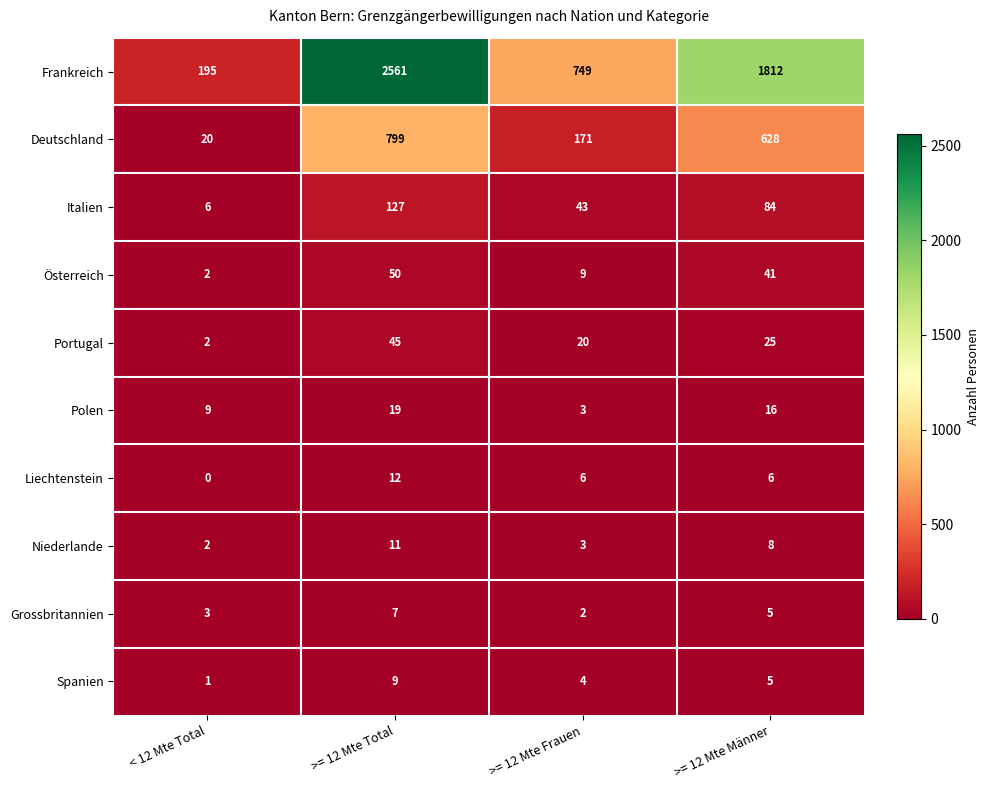

What is the difference between the Portugal values at >= 12 Mte Total and >= 12 Mte Männer?

20